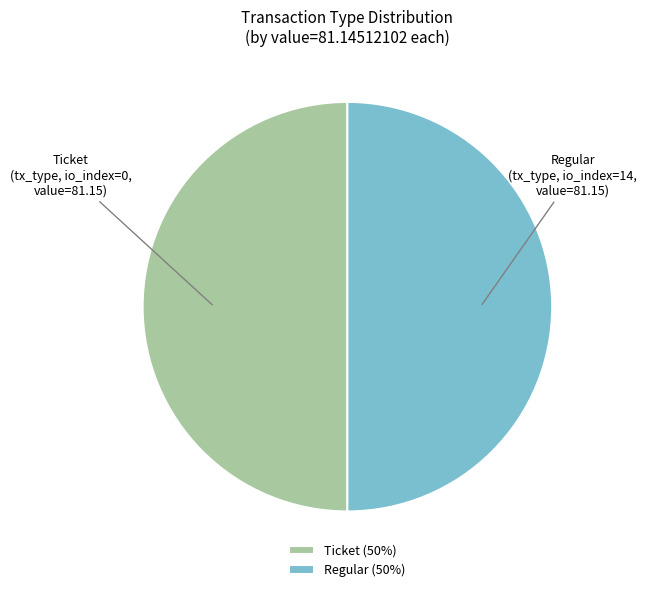

Is the sum of Ticket (50%) and Regular (50%) greater than half?

Yes